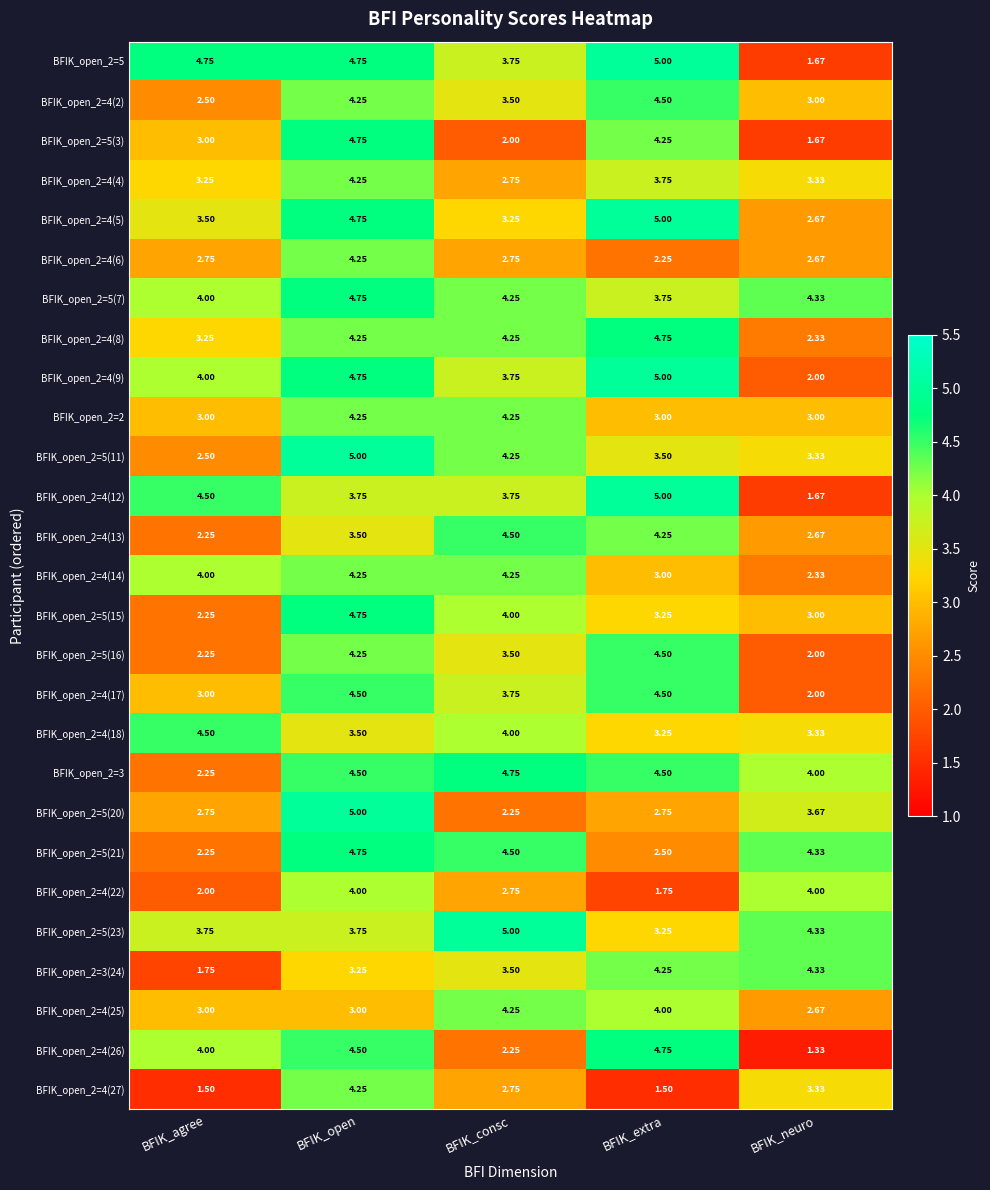

Is the value of BFIK_open_2=4(4) at BFIK_extra greater than the value of BFIK_open_2=5(21) at BFIK_agree?

Yes